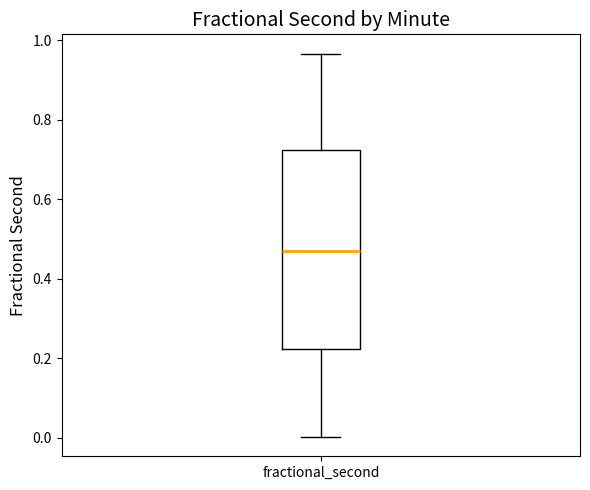

Transcribe this box plot: give where the median line is, the range the box spans, and where the two whiskers end, as read against the y-axis. The values are not printed on the chart, so give them approximately, as read against the axis.

median 0.46, box 0.22 to 0.72, whiskers 0.00 to 0.96